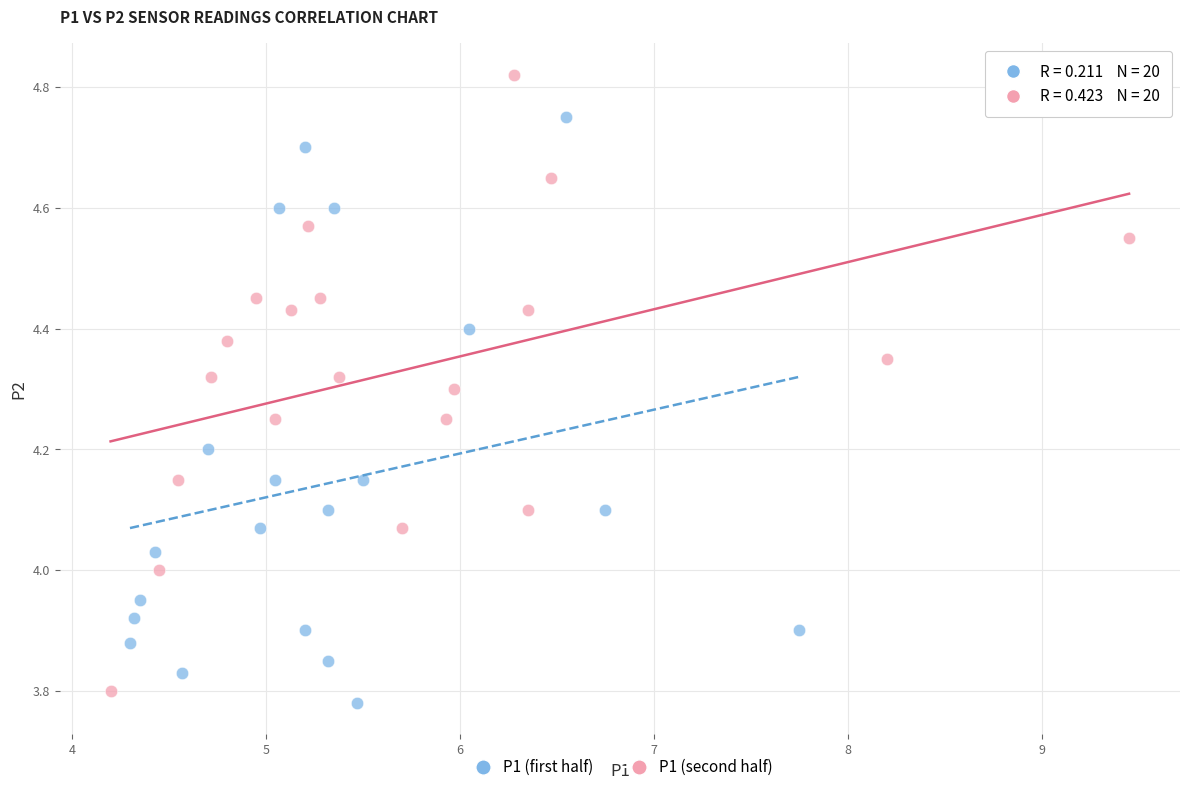

Which series contains the highest Y value?

P1 (second half)